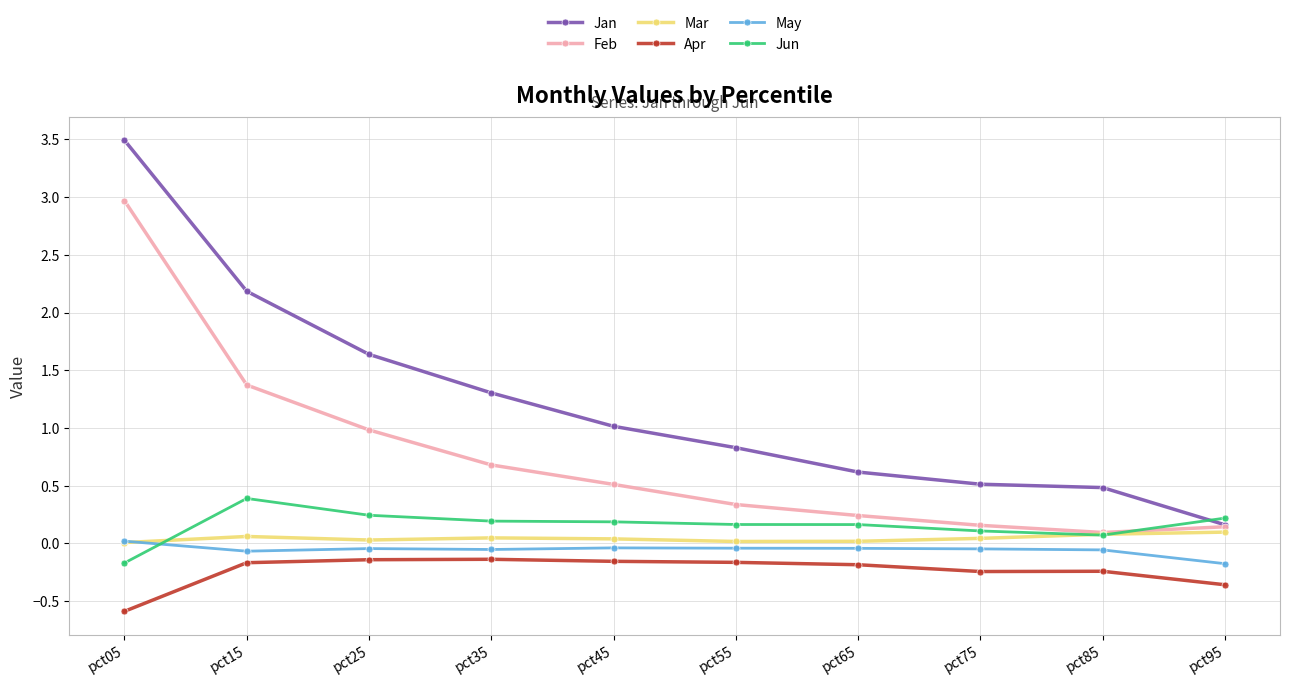

Between pct75 and pct95, which series saw the biggest shift?

Jan